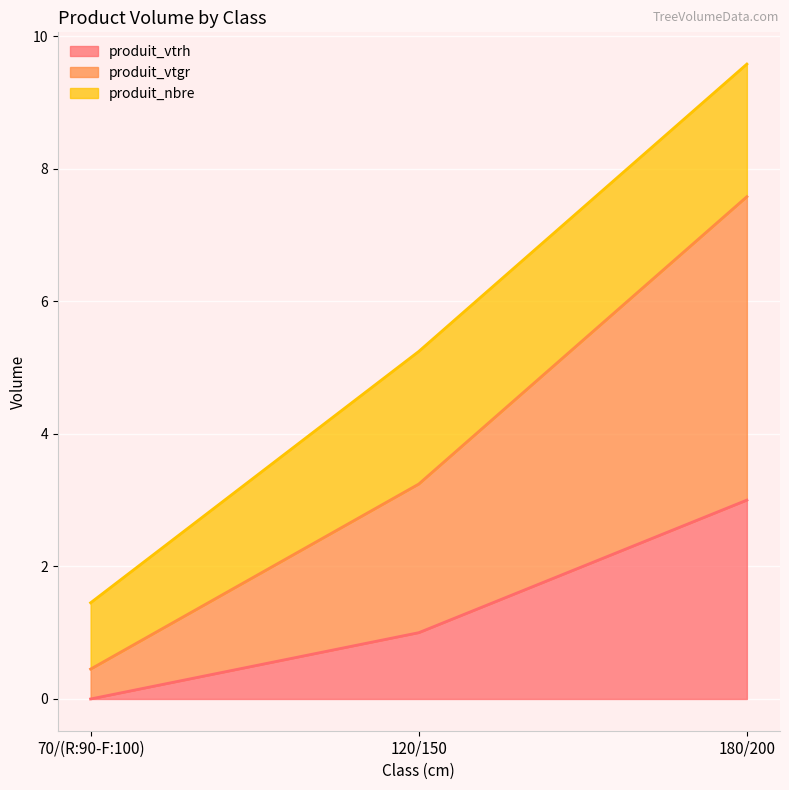

What position from the right is 70/(R:90-F:100)?

3